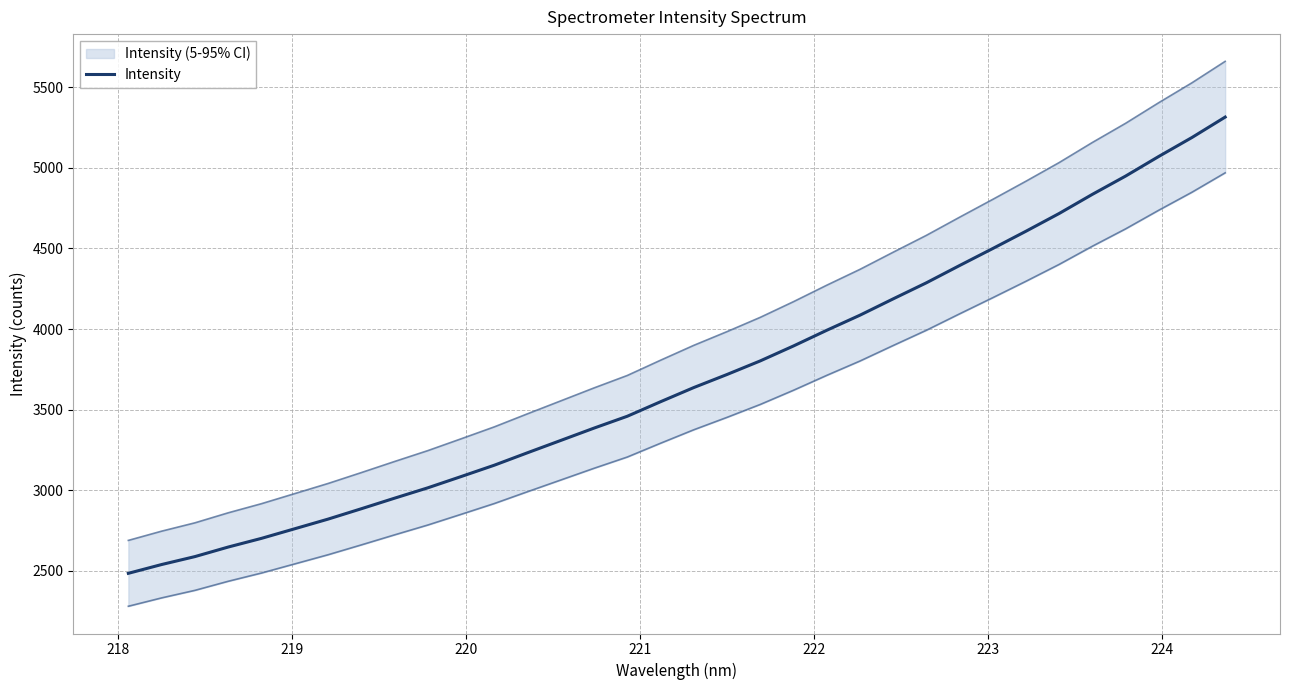

What is the average value?

3698.4